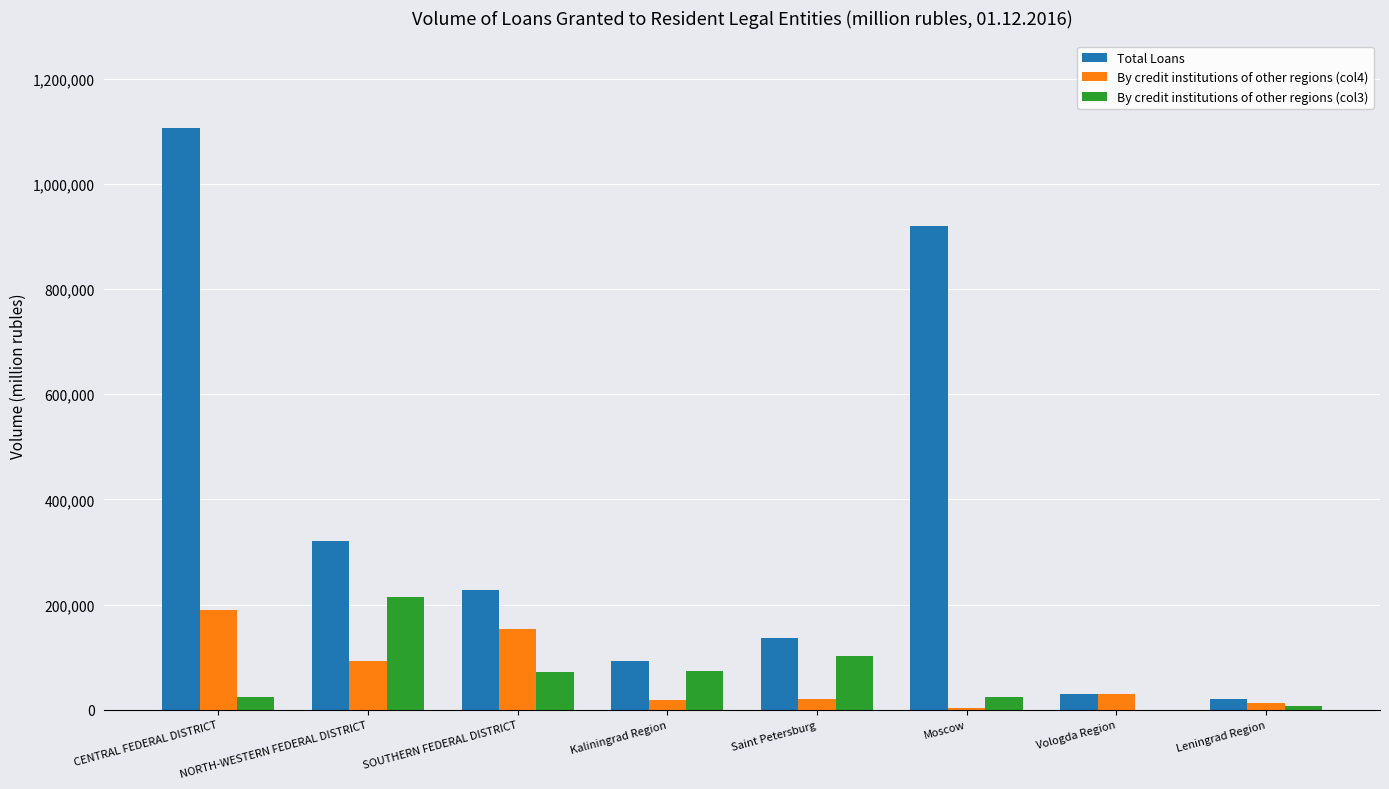

Is the value of By credit institutions of other regions (col4) at Saint Petersburg greater than the value of By credit institutions of other regions (col3) at Leningrad Region?

Yes